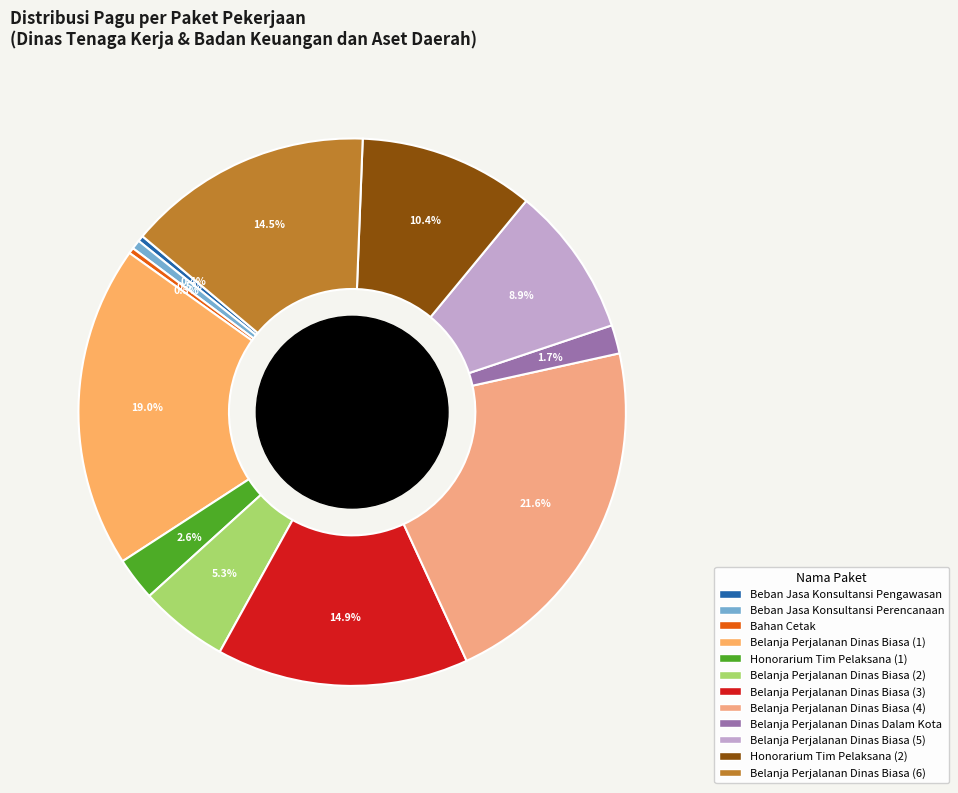

What is the change in value from Belanja Perjalanan Dinas Biasa (1) to Belanja Perjalanan Dinas Dalam Kota?

-136756000